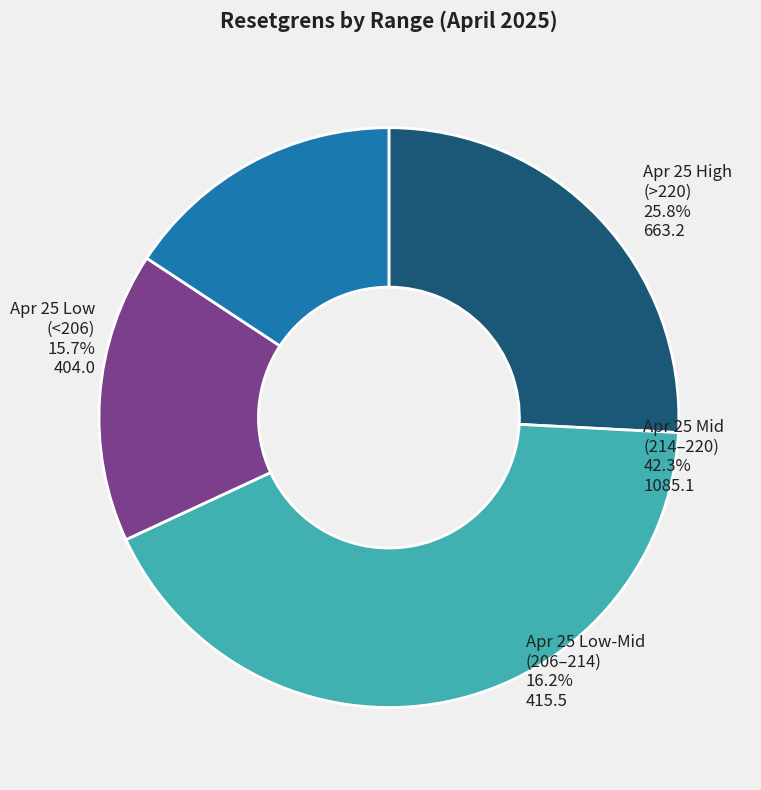

Is there a majority slice in this chart?

No